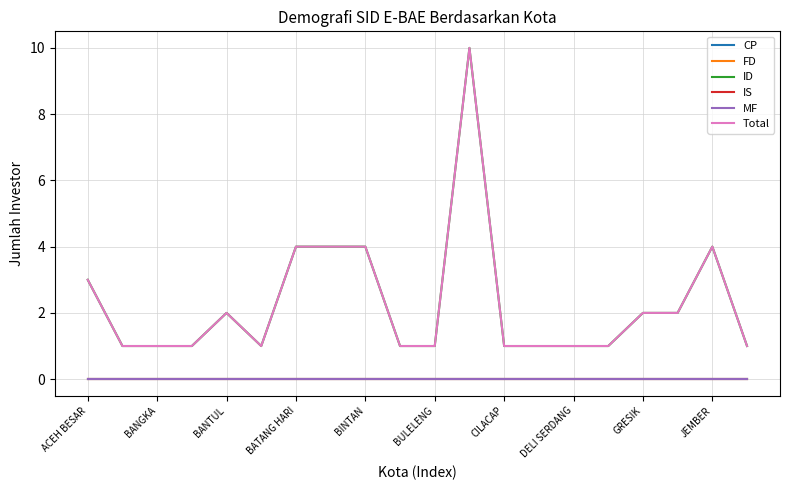

True or false: MF and ID intersect in this chart.

False